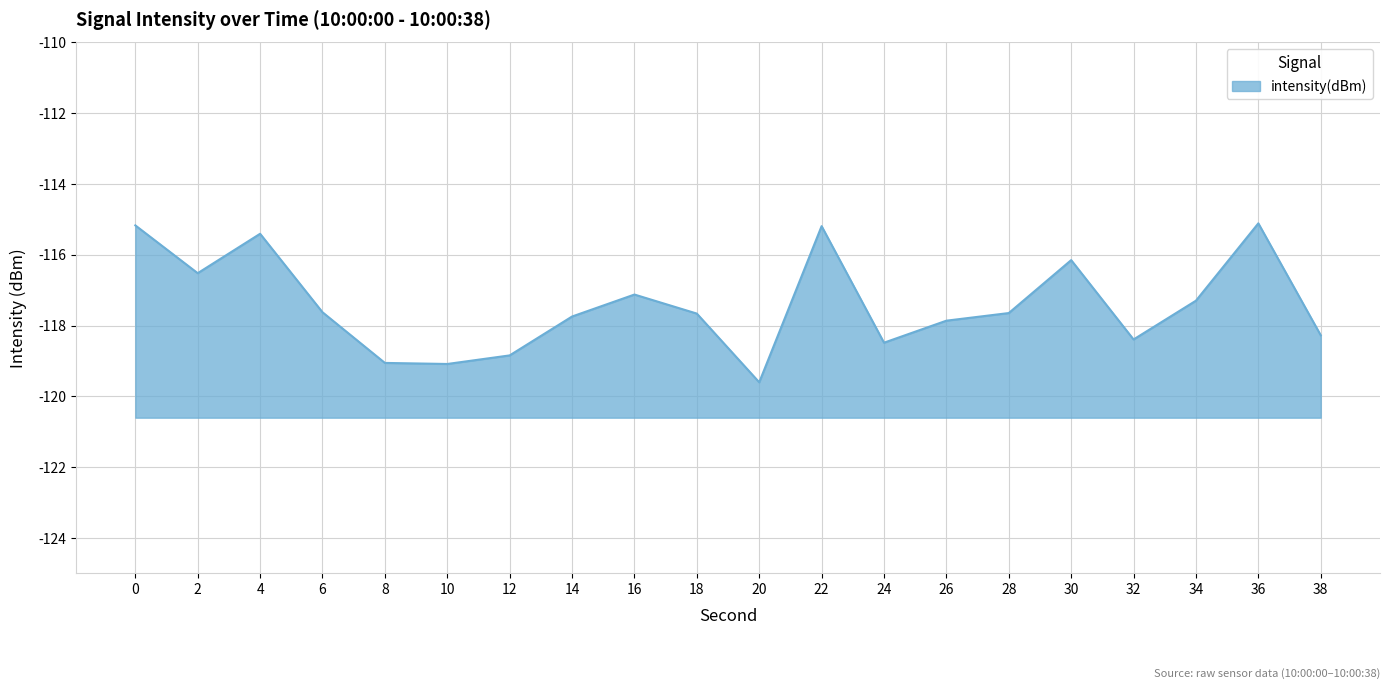

What is the difference between the values at 20 and 12?

0.8